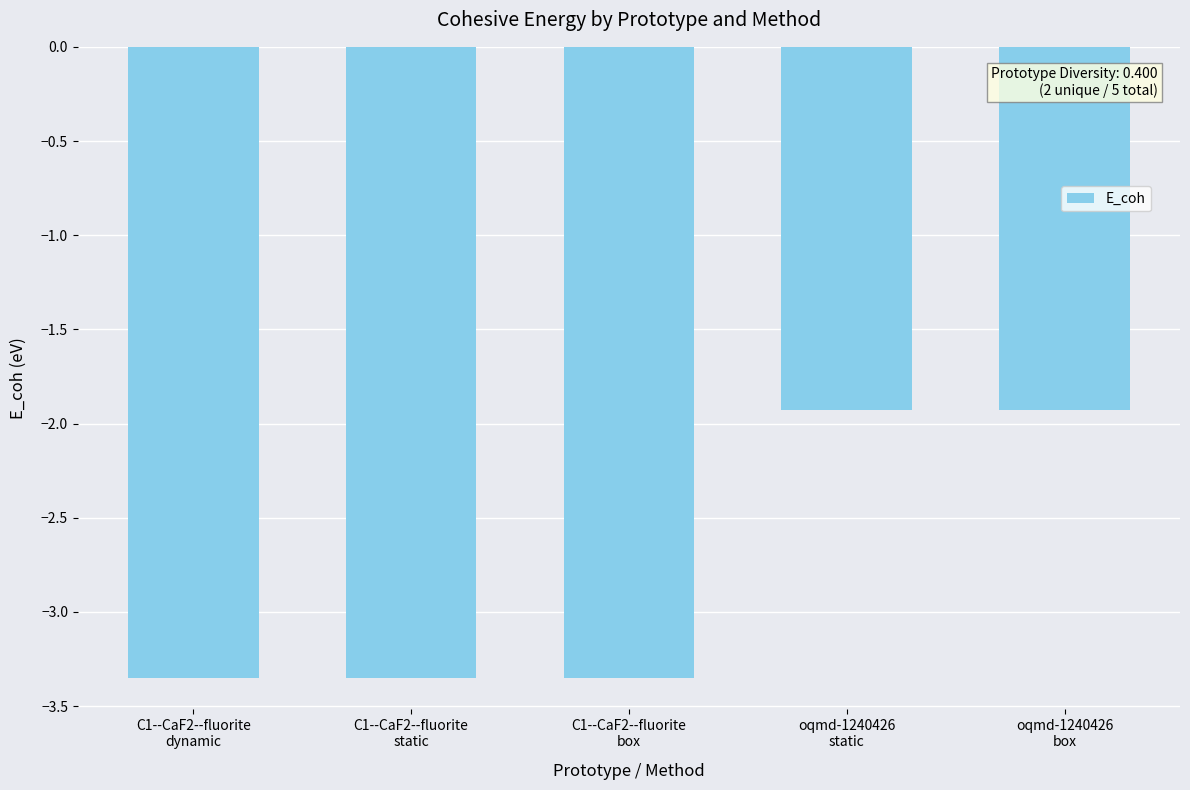

What is the maximum value shown in the chart?

-1.9